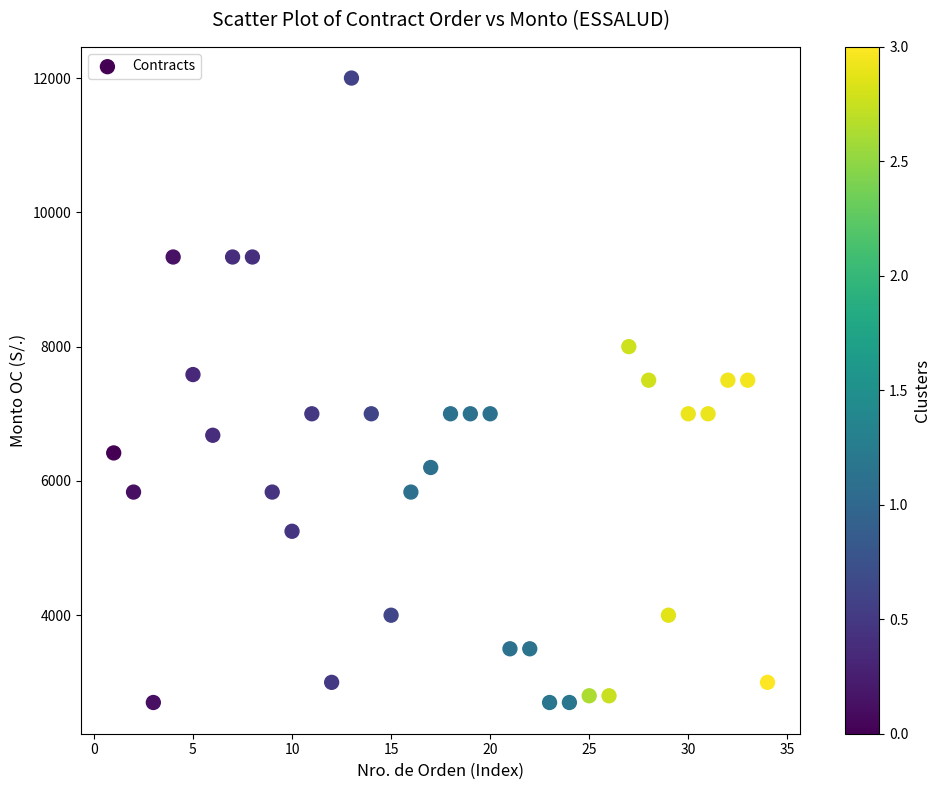

What is the range of Y values (max minus min)?

9300